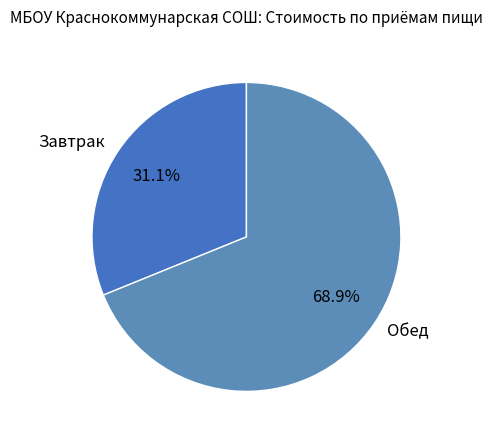

Which category has the biggest portion of the pie?

Обед